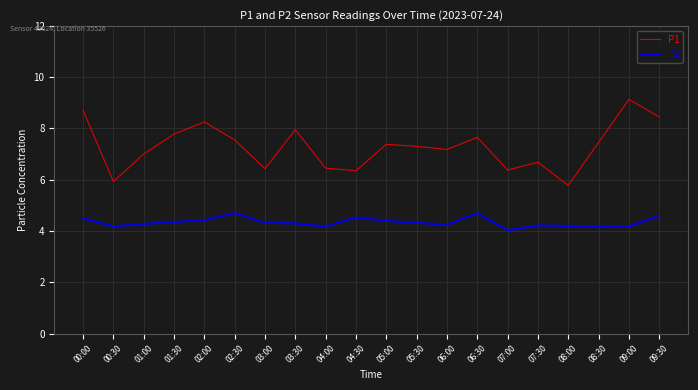

What is the difference between the P1 values at 03:00 and 06:30?

1.2